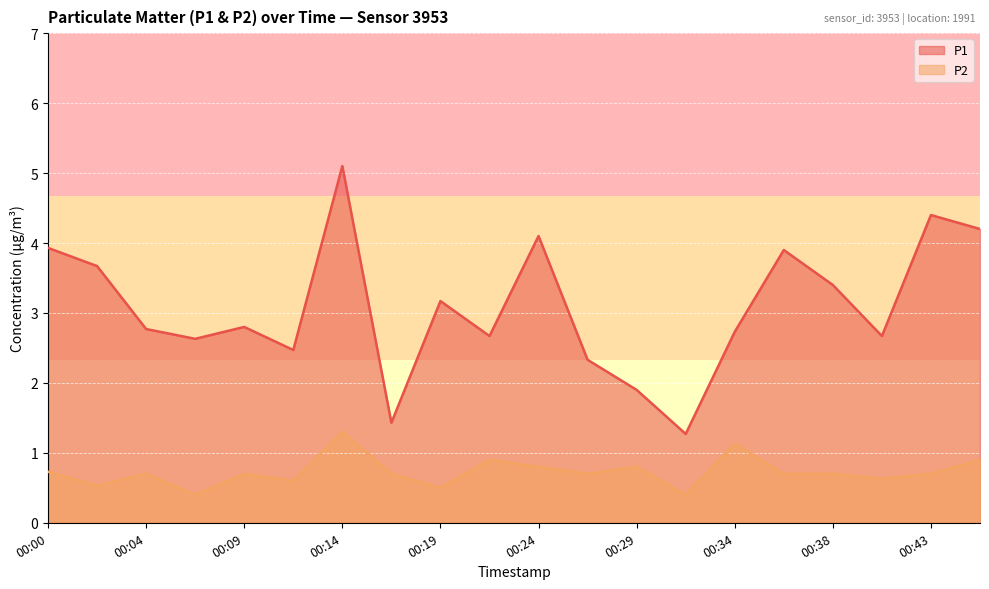

Rank the series by their average value, from highest to lowest.

P1, P2